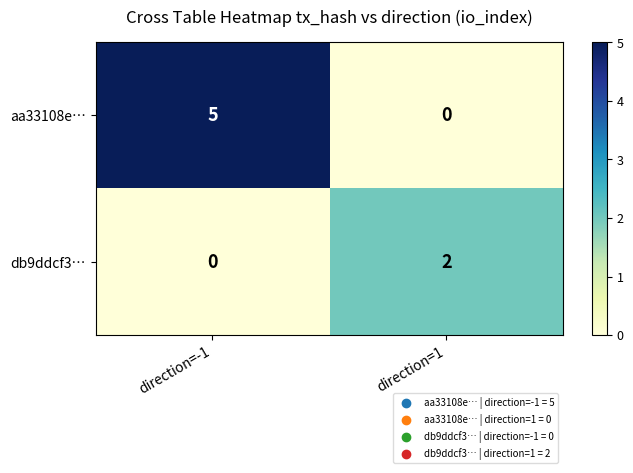

What is the sum of the aa33108e… values at direction=1 and direction=-1?

5